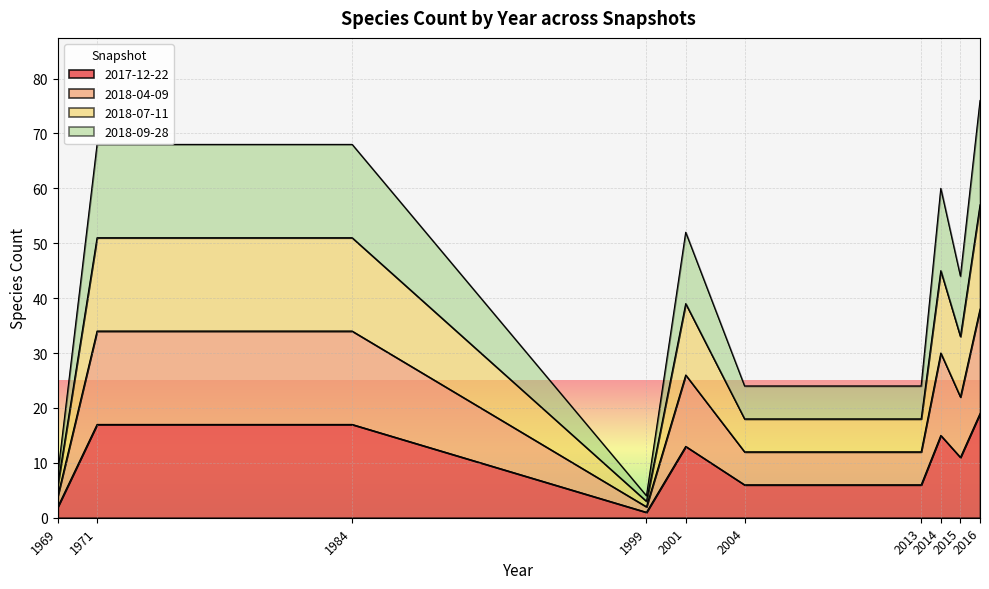

Which series has the largest total across all categories?

2018-09-28